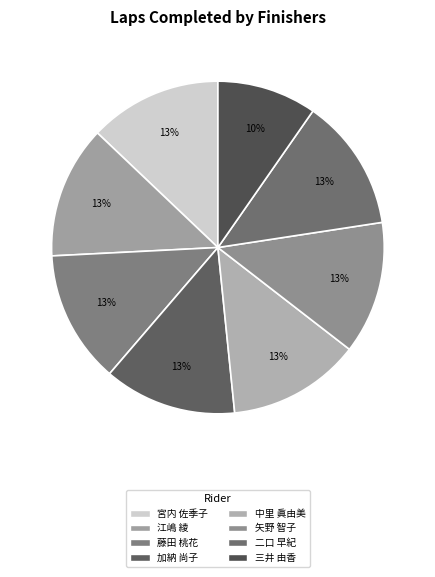

Is it true that 矢野 智子 is 24% of the pie?

False